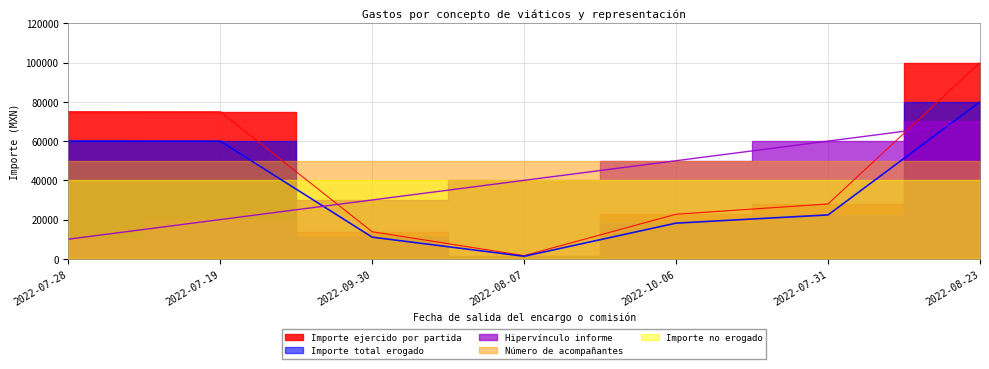

Is it true that Hipervínculo informe equals 20000.0 at 2022-07-19?

True